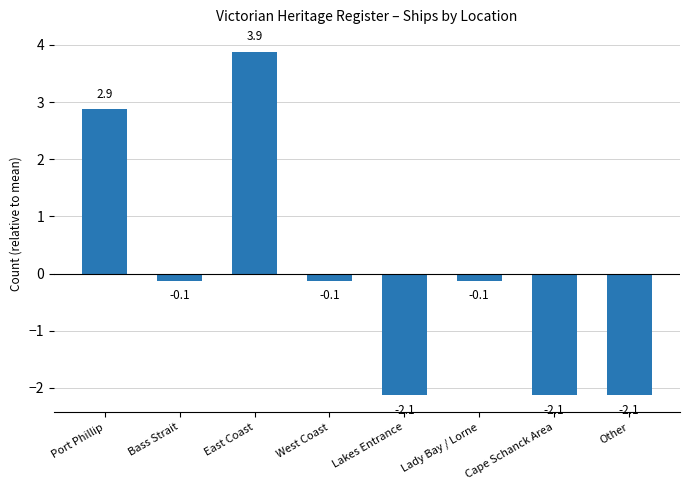

What is the change in value from Port Phillip to Lakes Entrance?

-5.0